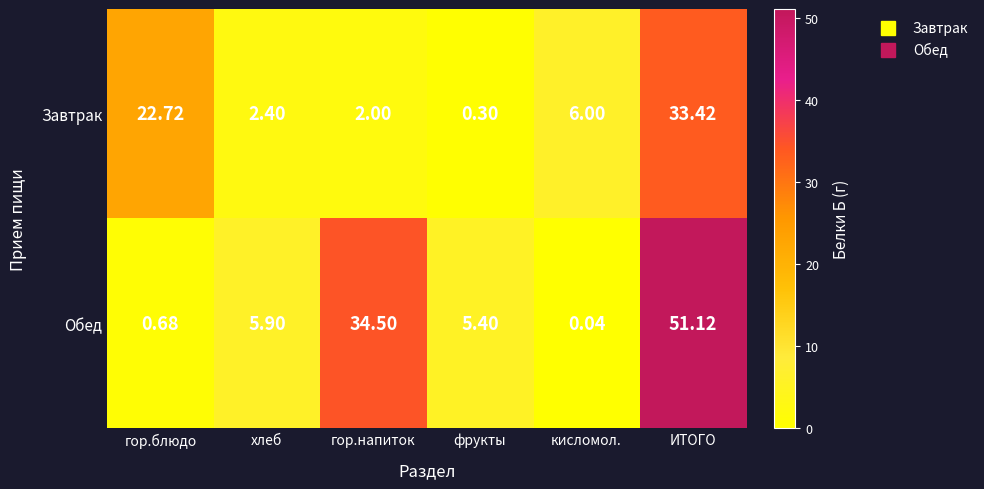

Where is Завтрак nearest to the value 16?

гор.блюдо